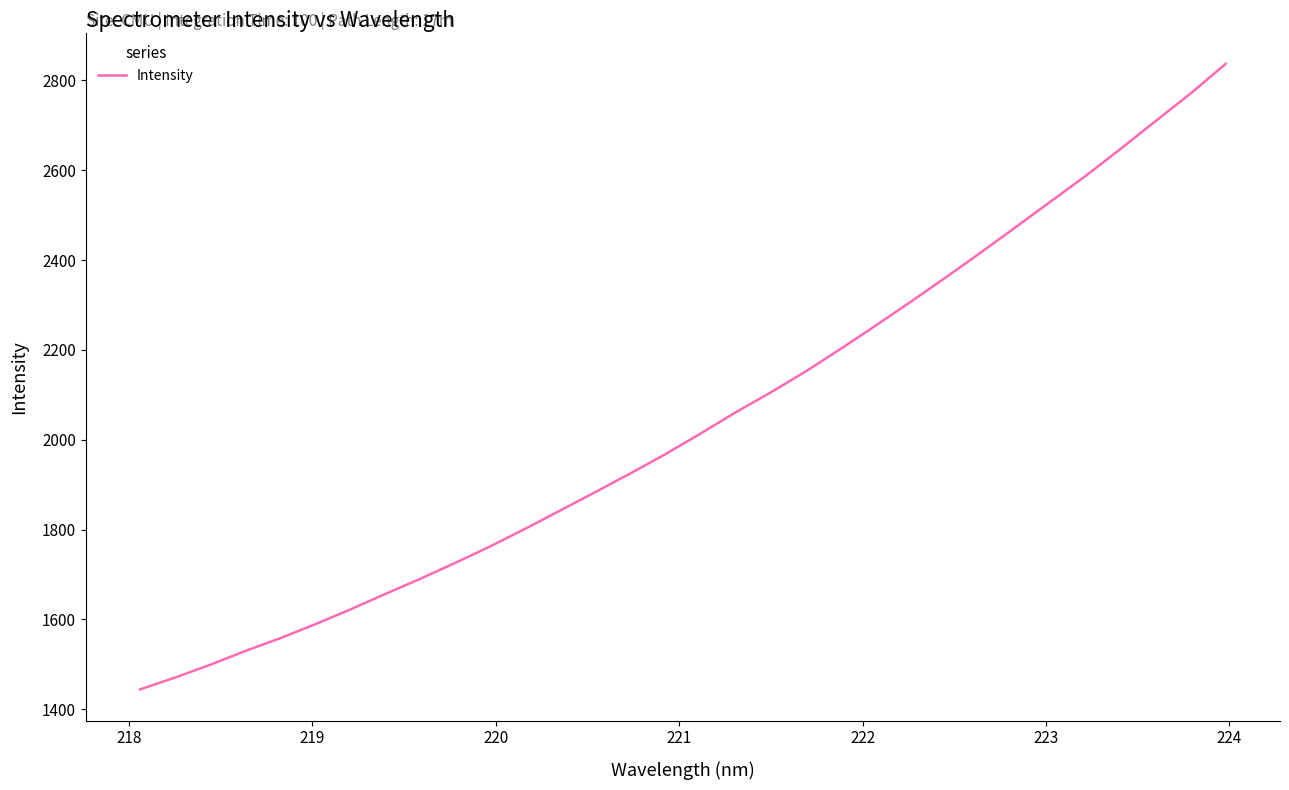

What is the minimum value shown in the chart?

1444.3